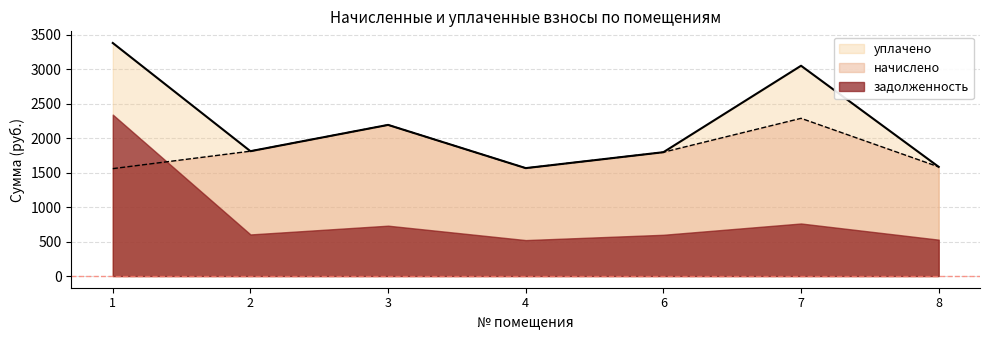

Rank the series by their average value, from highest to lowest.

уплачено, начислено, задолженность